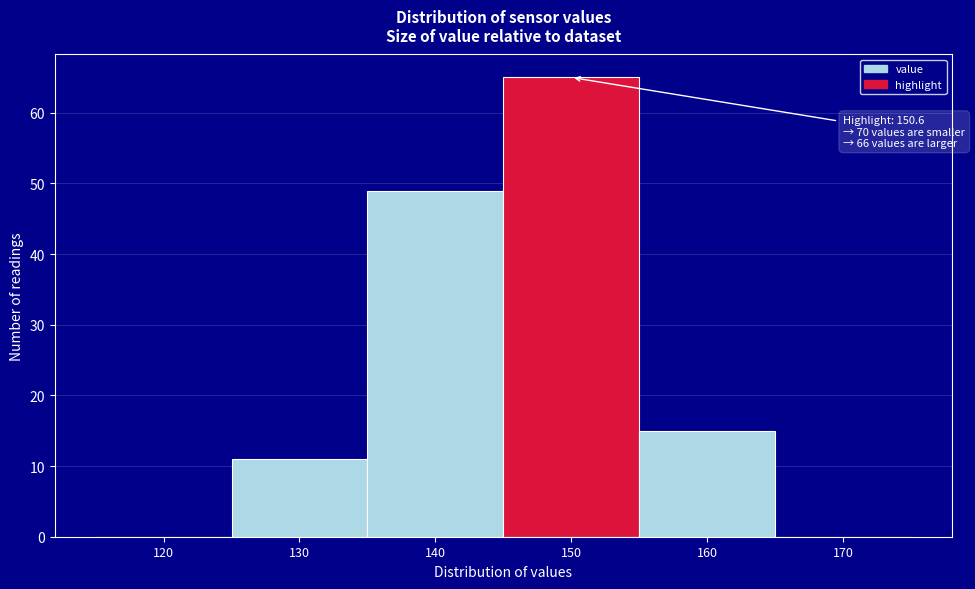

Reading left to right, transcribe all the data shown in this chart.

120=0	130=11	140=49	150=65	160=15	170=0